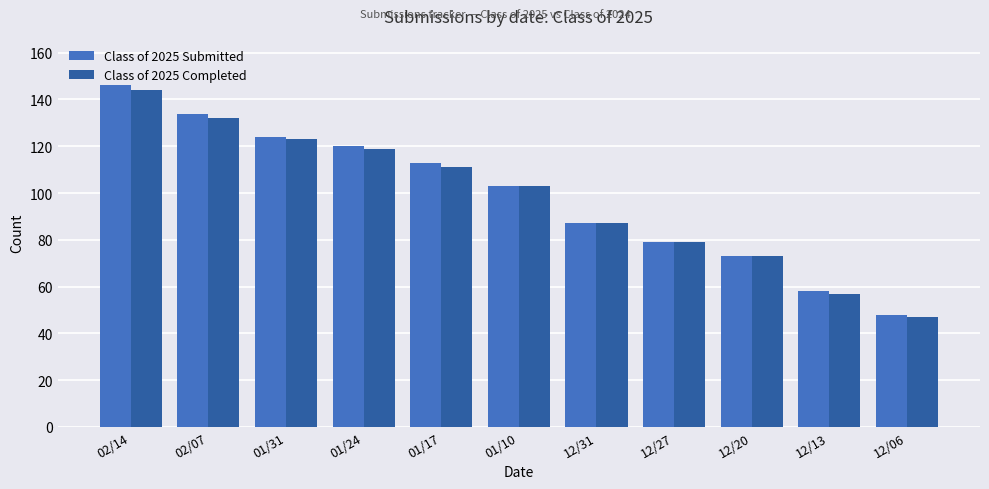

List the series in order of their peak value, lowest first.

Class of 2025 Completed, Class of 2025 Submitted